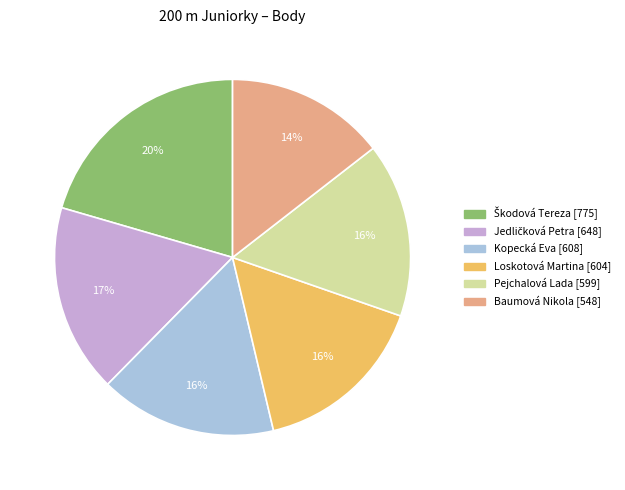

True or false: Pejchalová Lada accounts for 23% of the total.

False